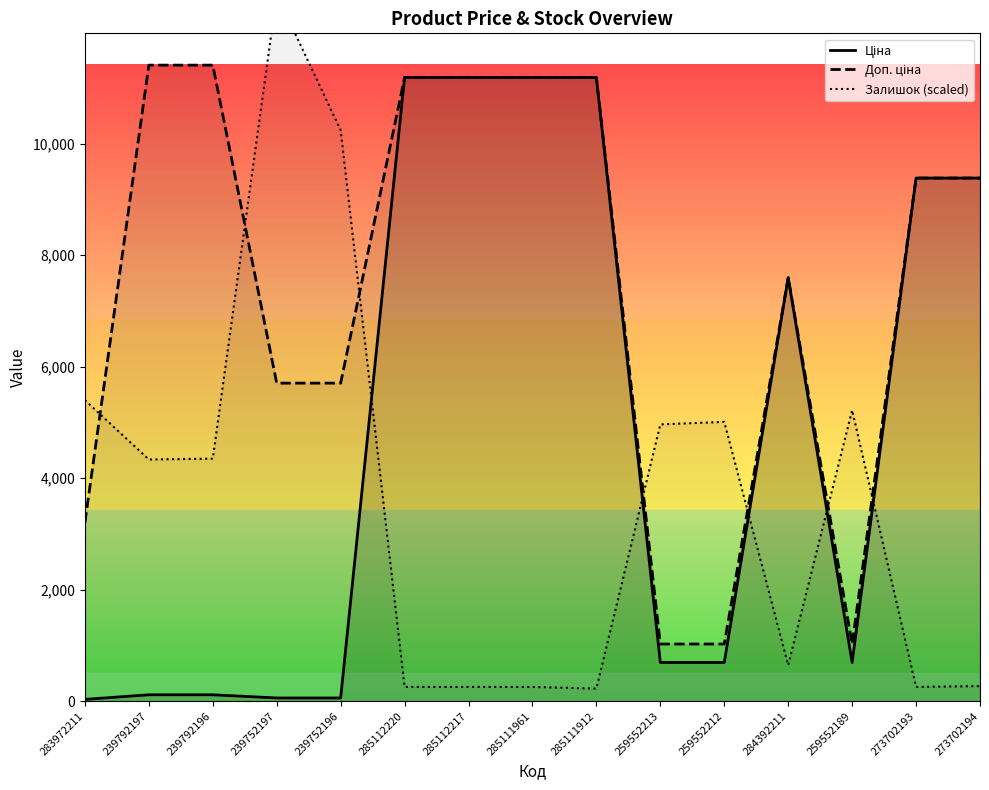

What is the label of the 14th point from the left?

273702193